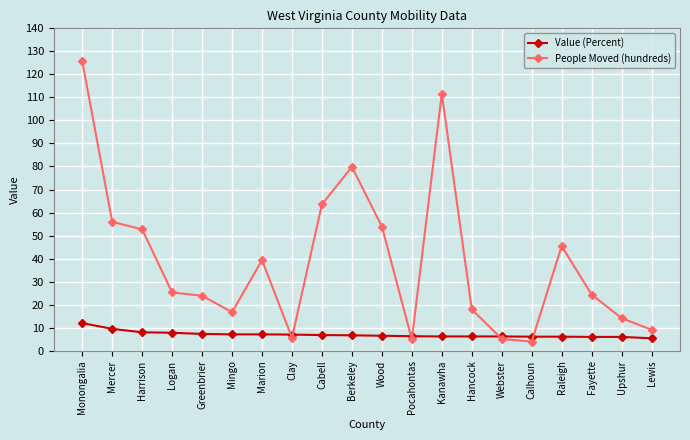

How many interior local peaks does the People Moved (hundreds) series have?

4